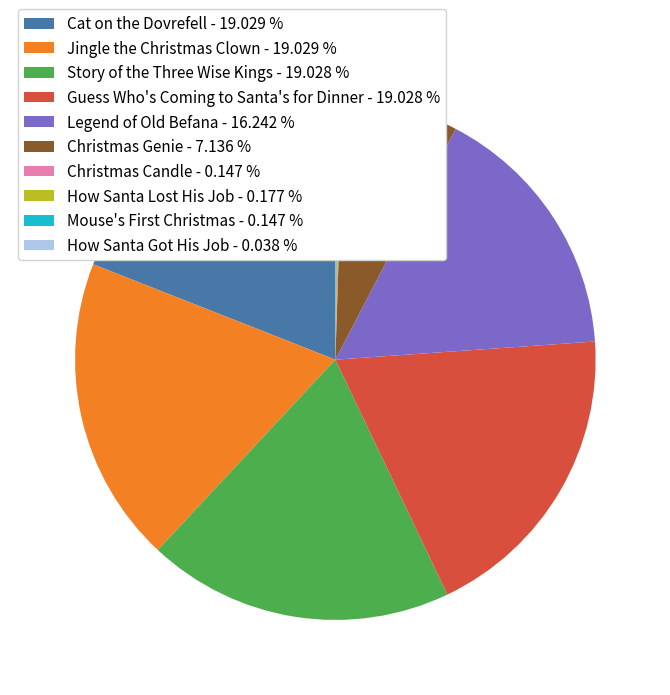

Is there any slice that represents more than half of the pie?

No